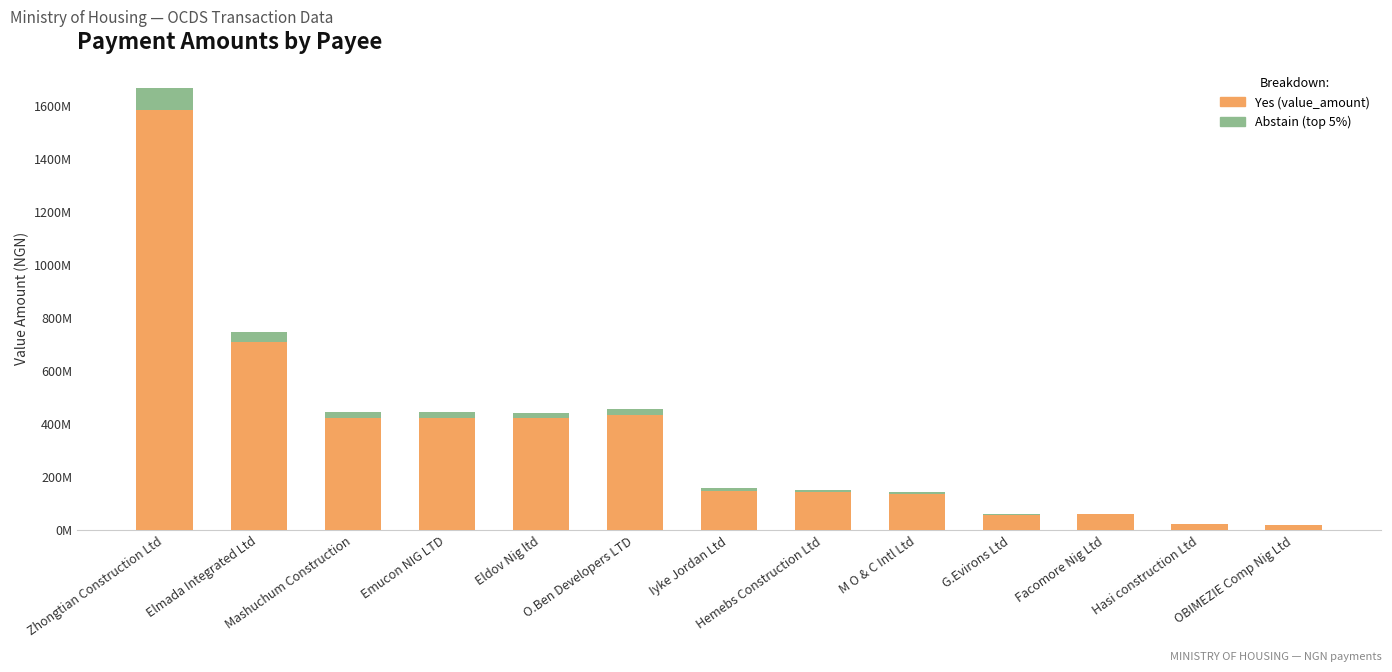

Rank the categories by top accent (5%) value from highest to lowest.

Zhongtian Construction Ltd, Elmada Integrated Ltd, O.Ben Developers LTD, Mashuchum Construction, Emucon NIG LTD, Eldov Nig ltd, Iyke Jordan Ltd, Hemebs Construction Ltd, M O & C Intl Ltd, Facomore Nig Ltd, G.Evirons Ltd, Hasi construction Ltd, OBIMEZIE Comp Nig Ltd